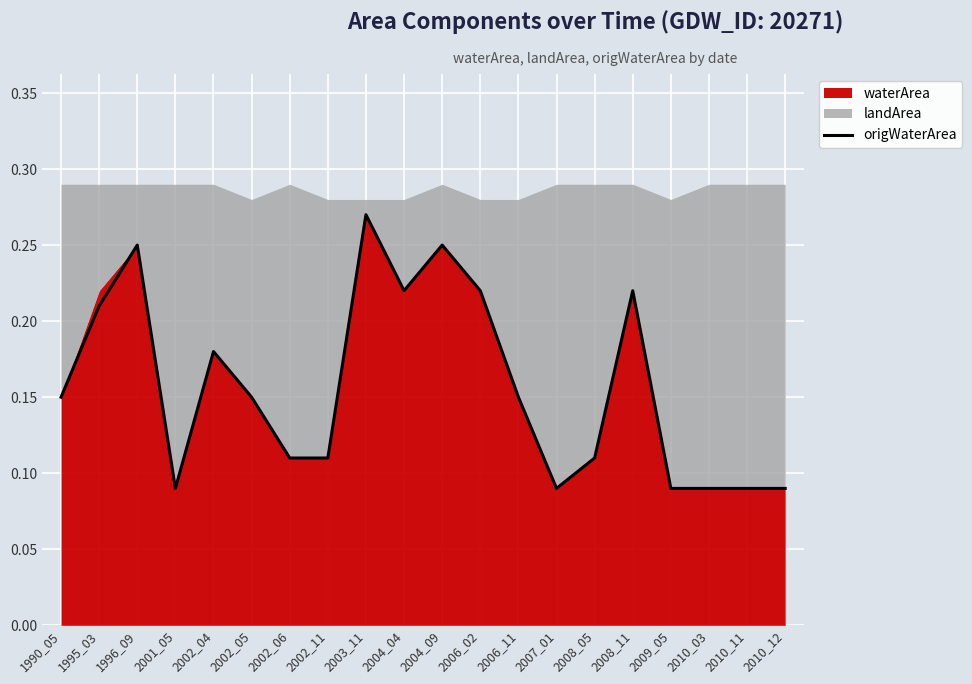

True or false: origWaterArea has a value of 0.4 at 1996_09.

False